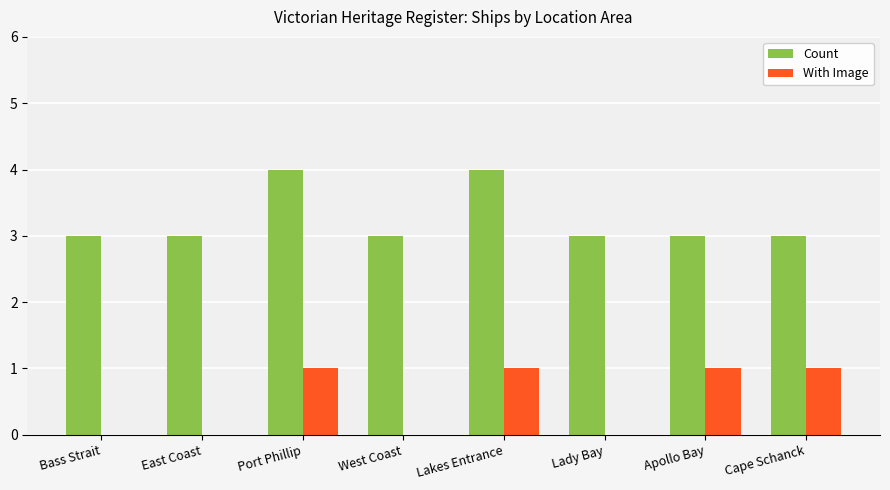

What are all the series names shown in the legend?

Count, With Image